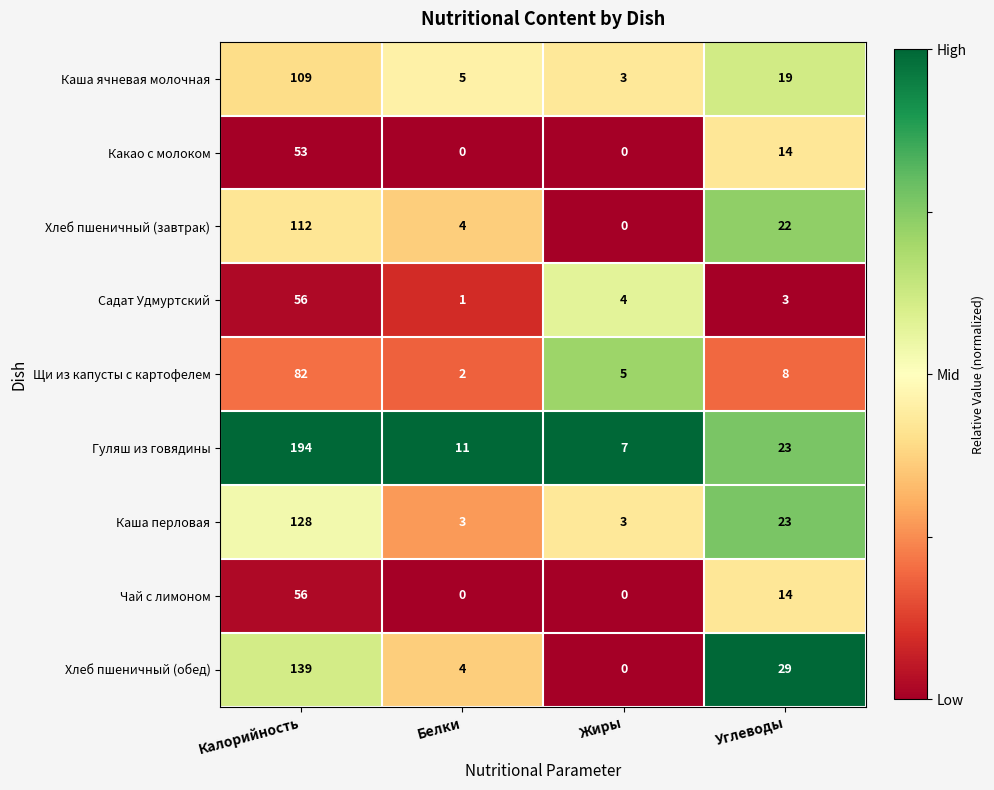

Which category has the highest value in the Хлеб пшеничный (завтрак) series?

Калорийность